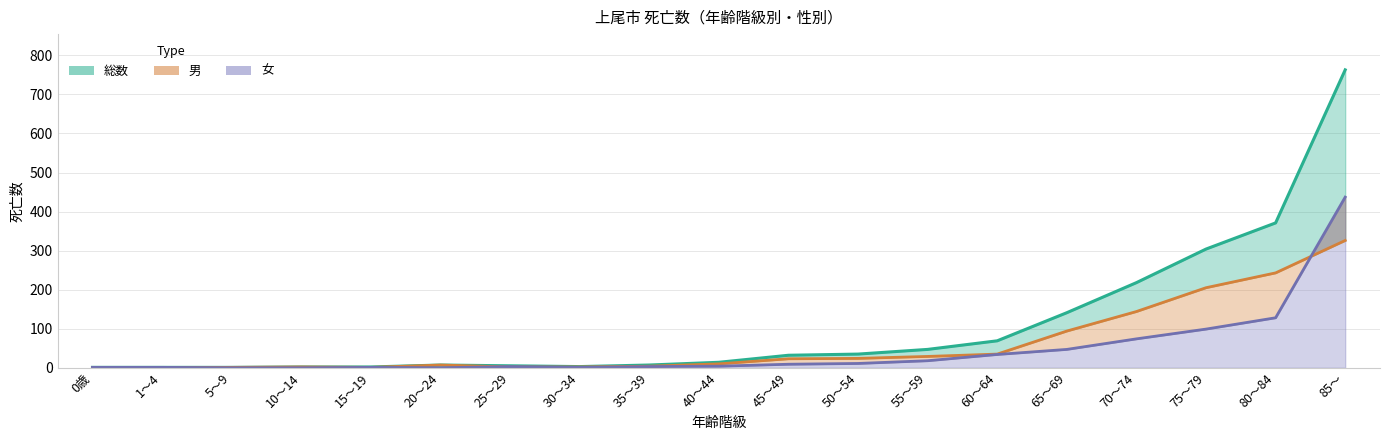

At which category is the sum across all series the highest?

85～